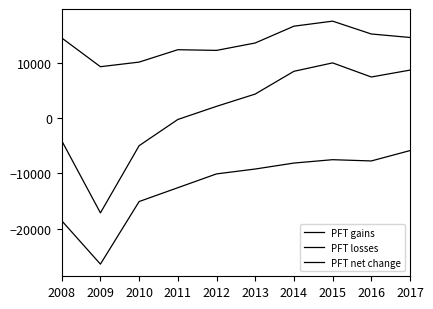

Which label corresponds to the smallest value in the chart?

2009